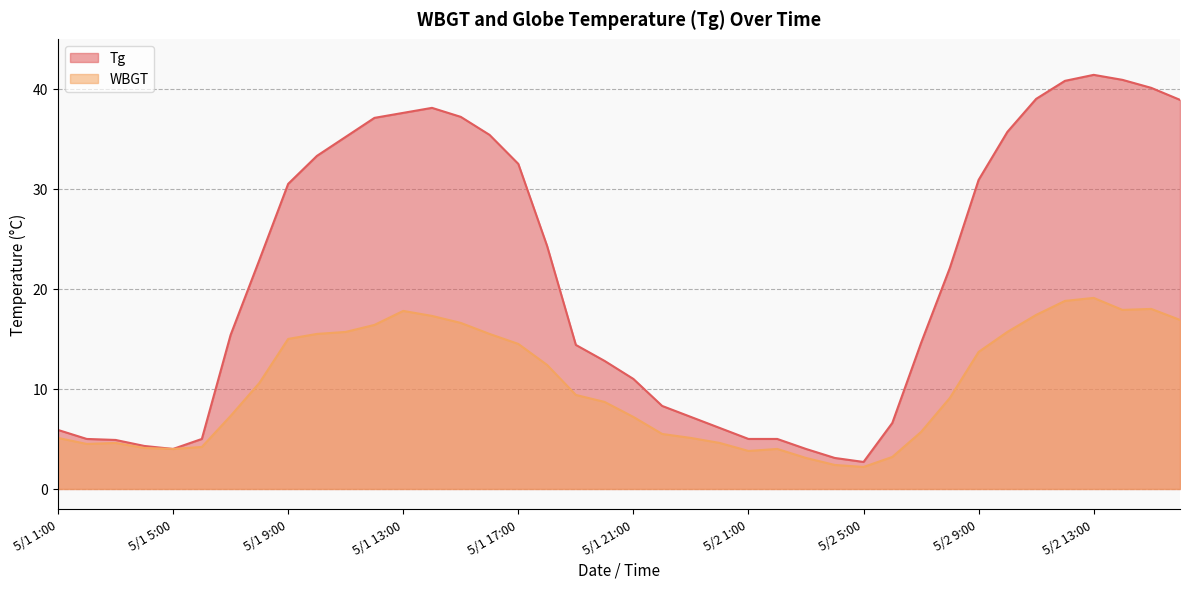

Reading left to right, transcribe all the data shown in this chart.

Tg: 5.9	5.0	4.9	4.3	4.0	5.0	15.4	22.9	30.5	33.3	35.2	37.1	37.6	38.1	37.2	35.4	32.5	24.3	14.4	12.8	11.0	8.3	7.2	6.1	5.0	5.0	4.0	3.1	2.7	6.6	14.6	22.1	30.9	35.7	39.0	40.8	41.4	40.9	40.1	38.9
WBGT: 5.1	4.5	4.6	4.1	4.0	4.2	7.3	10.6	15.0	15.5	15.7	16.4	17.8	17.3	16.6	15.5	14.5	12.4	9.4	8.7	7.2	5.5	5.1	4.6	3.8	4.0	3.1	2.4	2.2	3.2	5.7	9.1	13.7	15.7	17.4	18.8	19.1	17.9	18.0	16.9